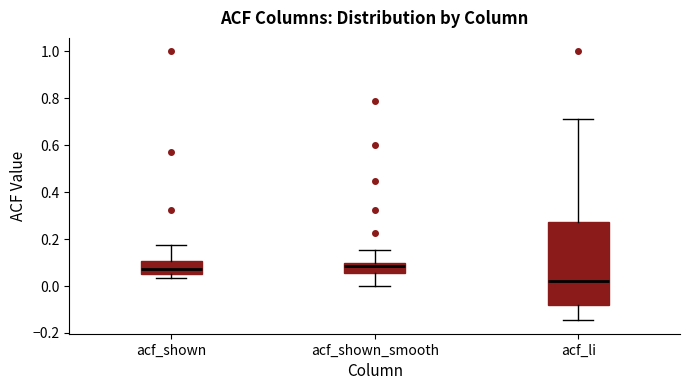

Where does the median line of the box for acf_li sit on the y-axis? The values are not printed on the chart, so give them approximately, as read against the axis.

0.02